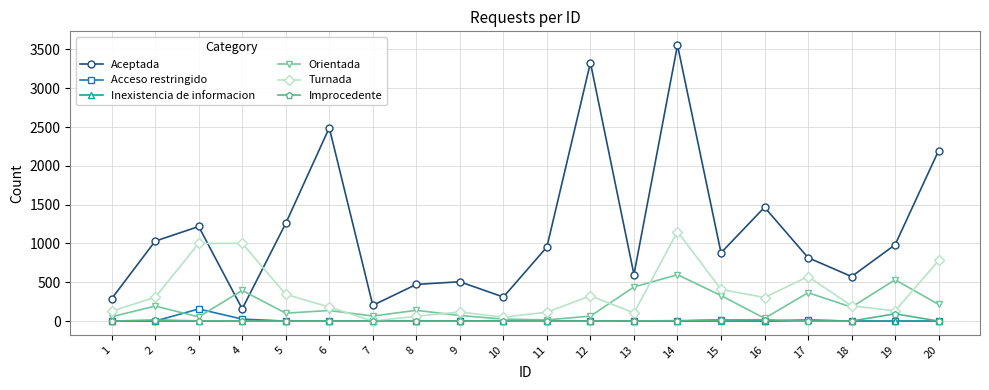

True or false: Aceptada and Acceso restringido intersect in this chart.

False